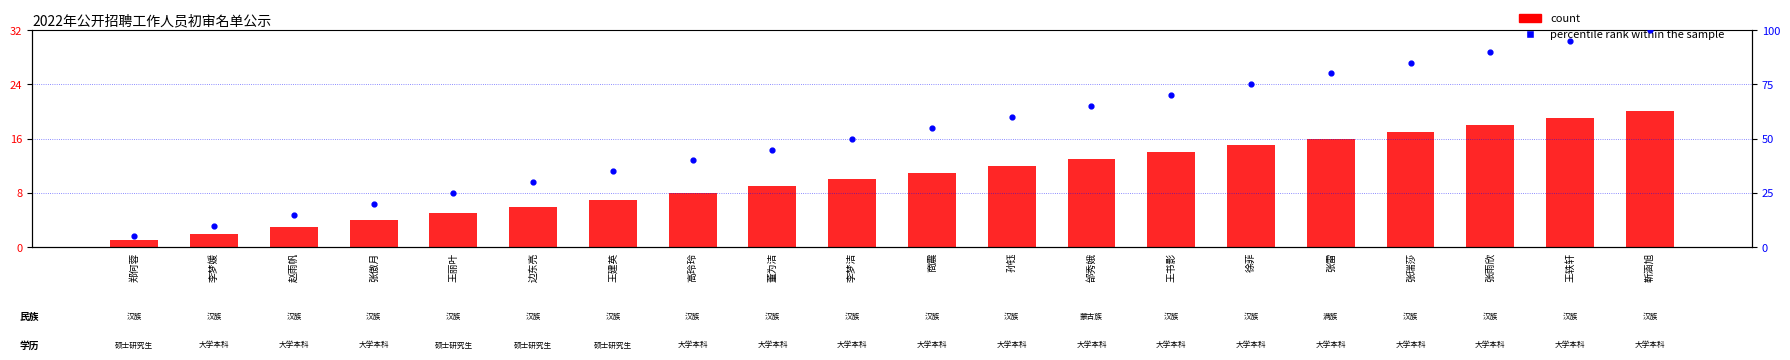

Approximately how many times larger is the value at 王轶轩 compared to 王建英?

2.7